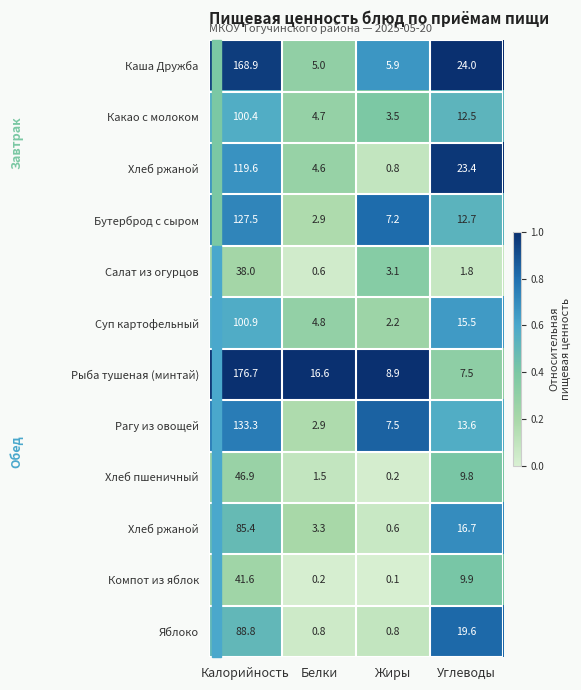

At how many categories does at least one series exceed 0?

4